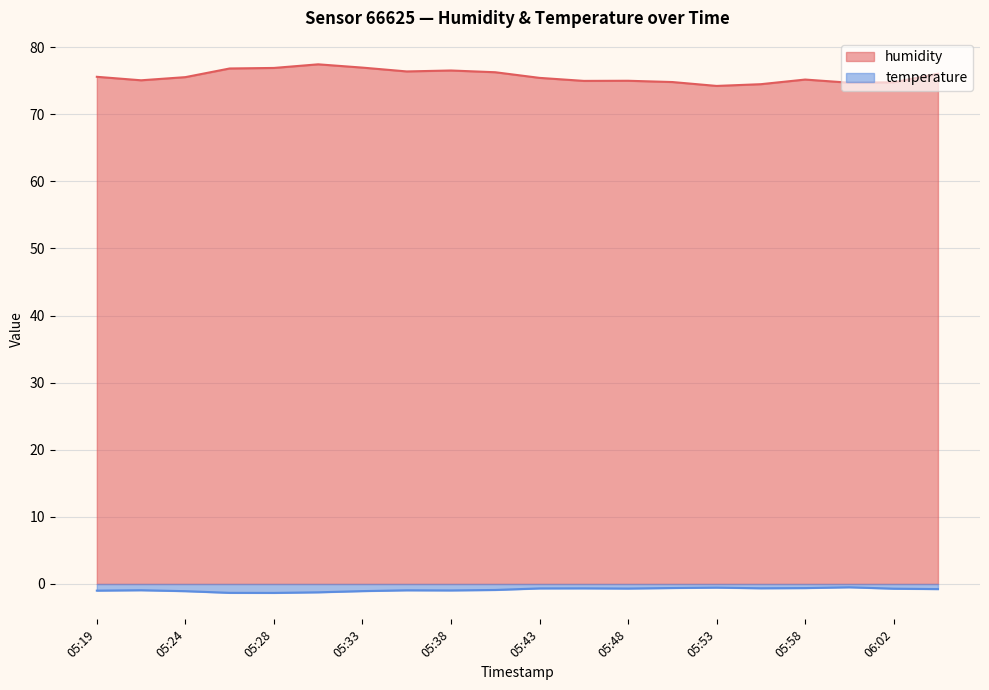

At which label does humidity reach its peak?

05:31